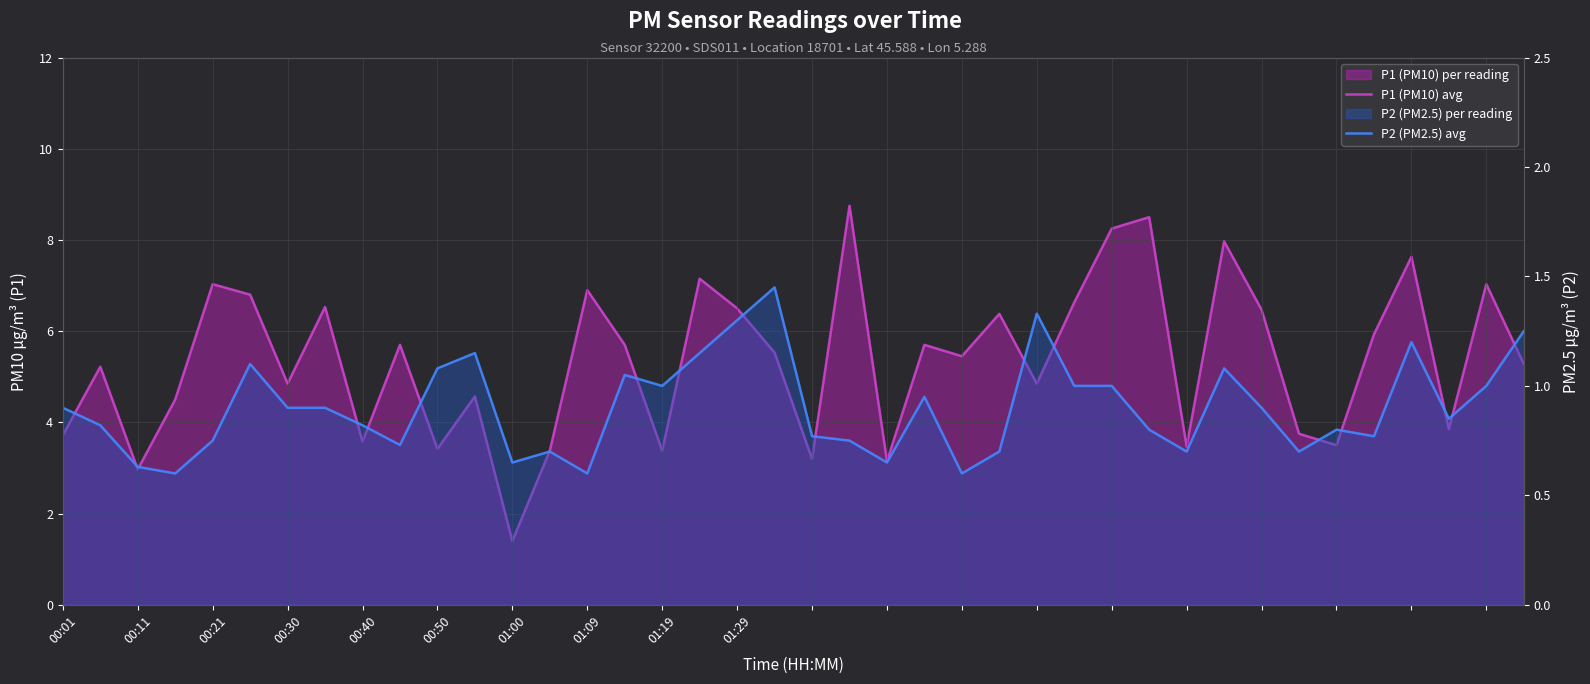

Between 21 and 37, which series saw the biggest shift?

P1 (PM10) avg